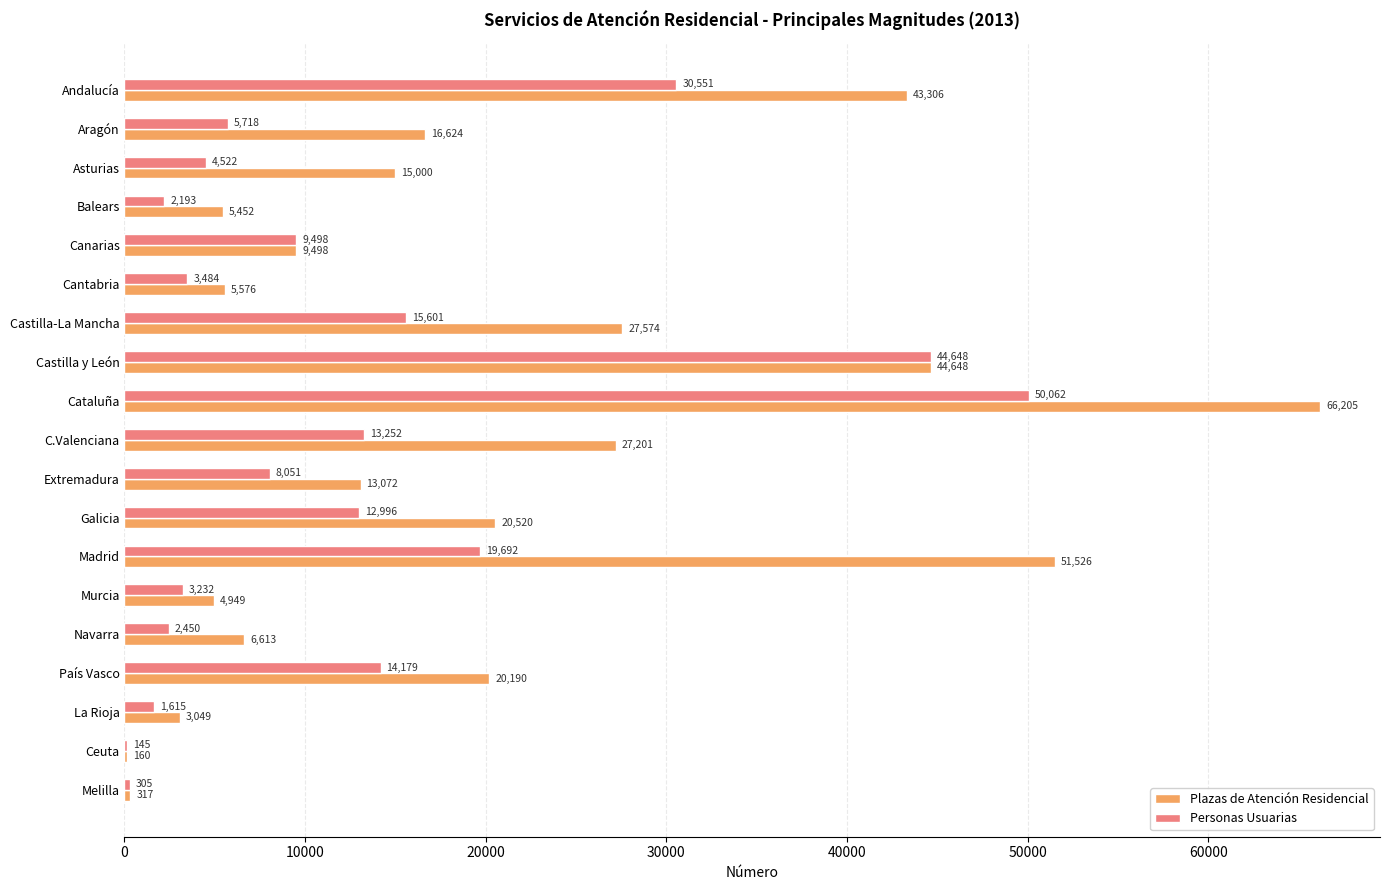

Which series has the largest total across all categories?

Plazas de Atención Residencial